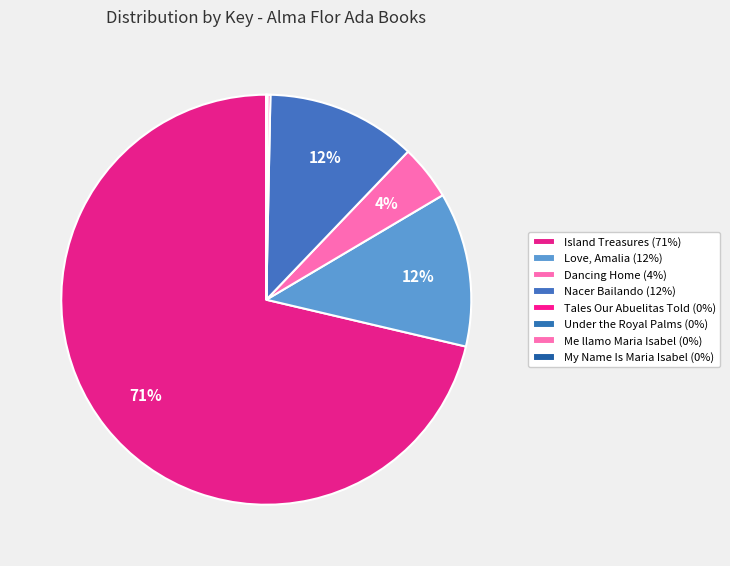

What is the smallest slice in the pie chart?

My Name Is Maria Isabel